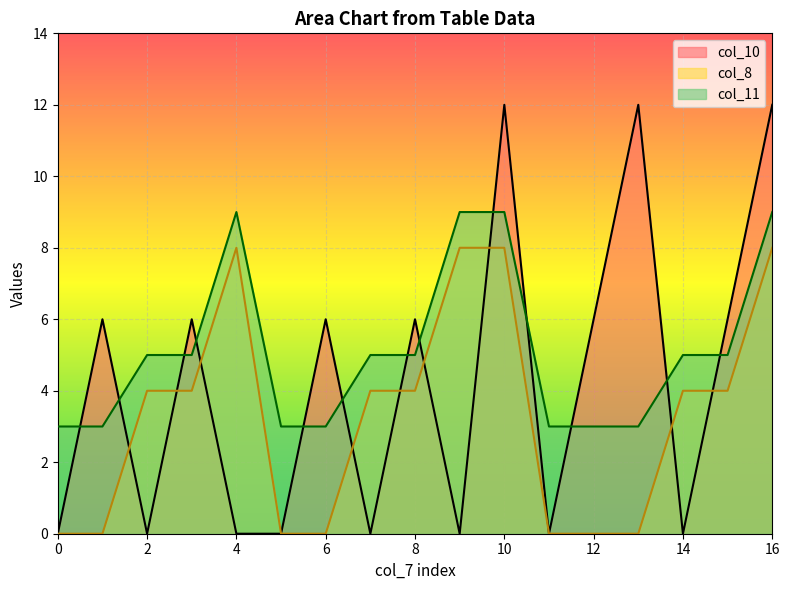

Count the col_8 values in the range 0 to 4.

13